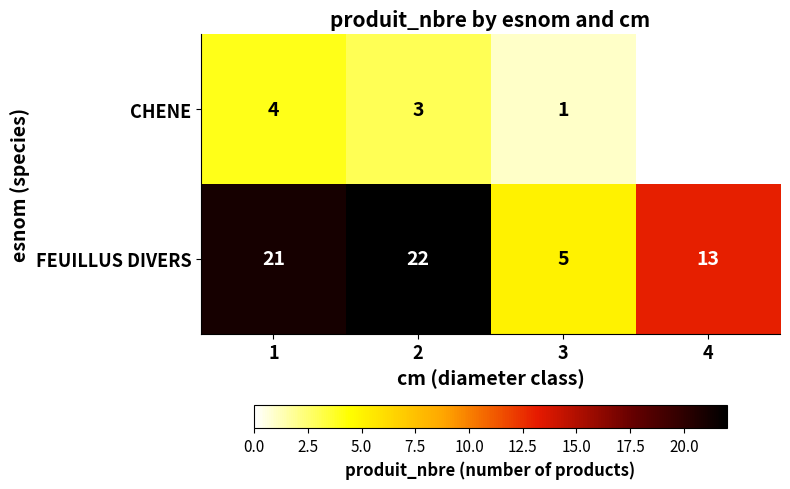

What is the maximum value for FEUILLUS DIVERS?

22